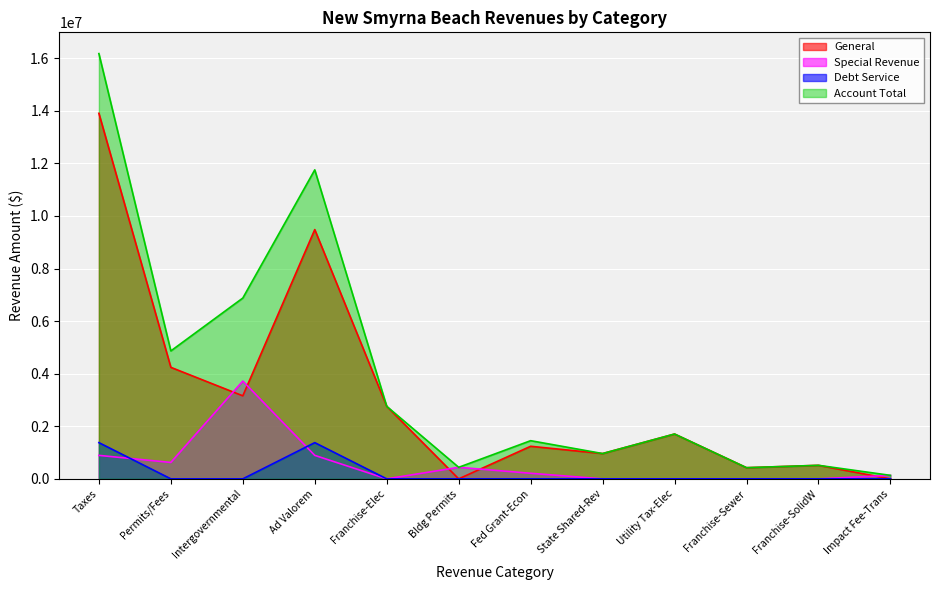

How many series are shown in this chart?

4